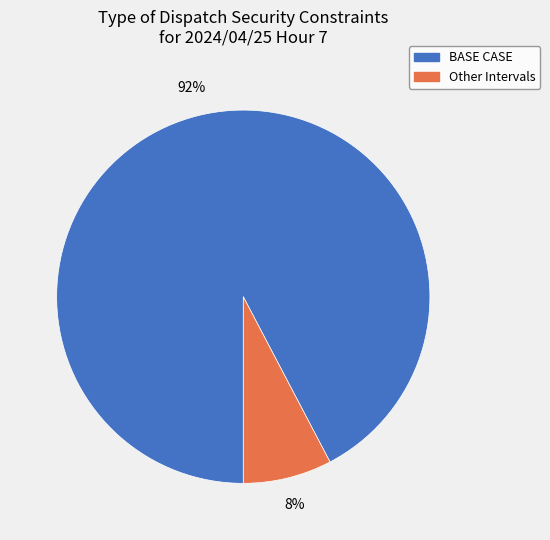

To the nearest percent, what is the combined percentage of Other Intervals and BASE CASE?

100%